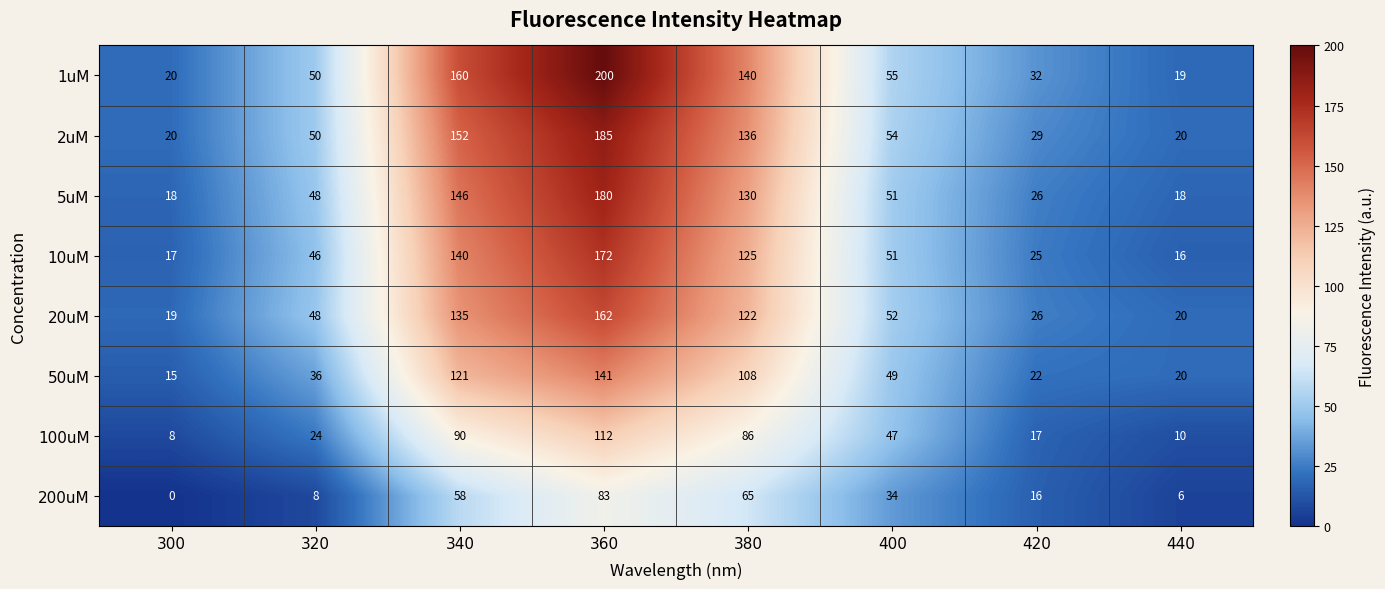

Which series has the widest spread of values?

1uM